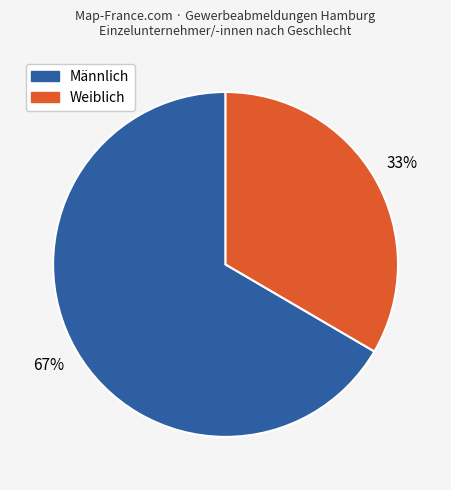

Does Weiblich account for over 50% of the chart?

No